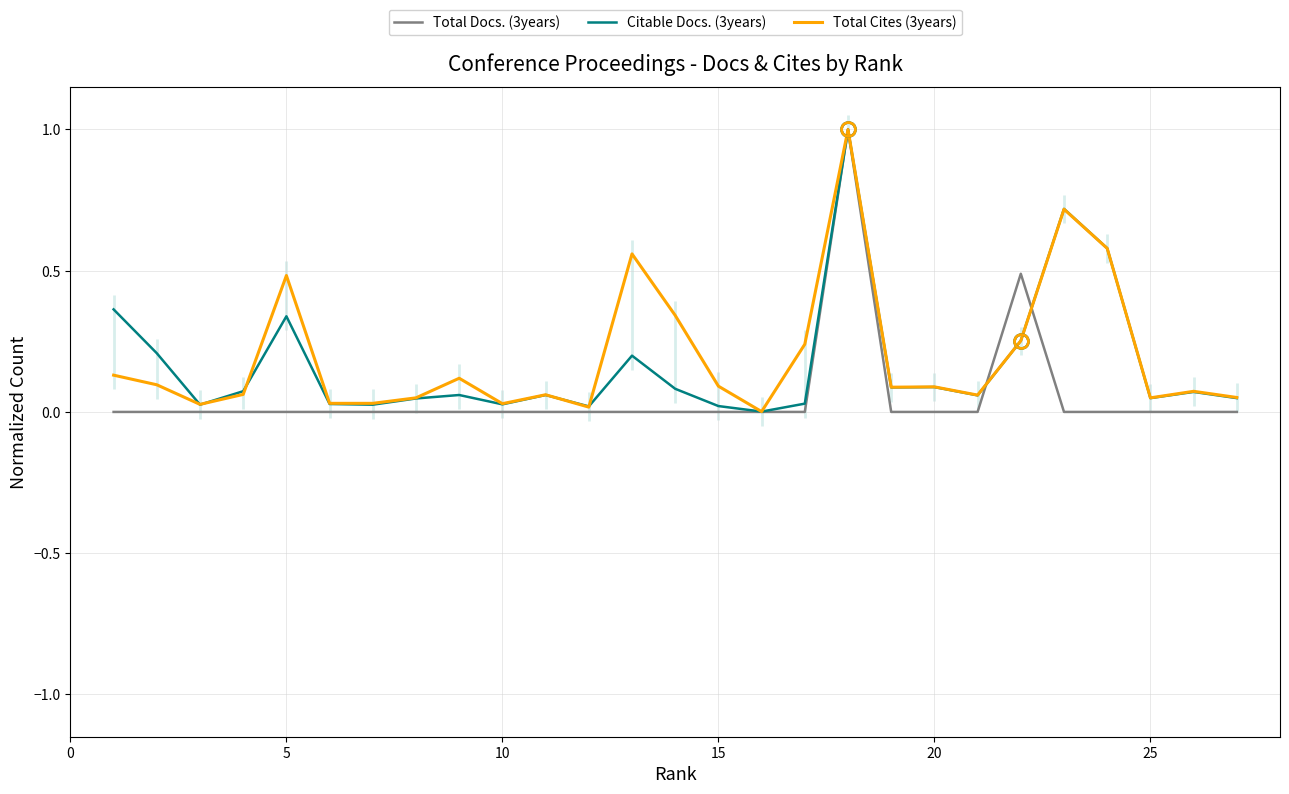

Is it true that Total Docs. (3years) equals -0.4 at 10?

False